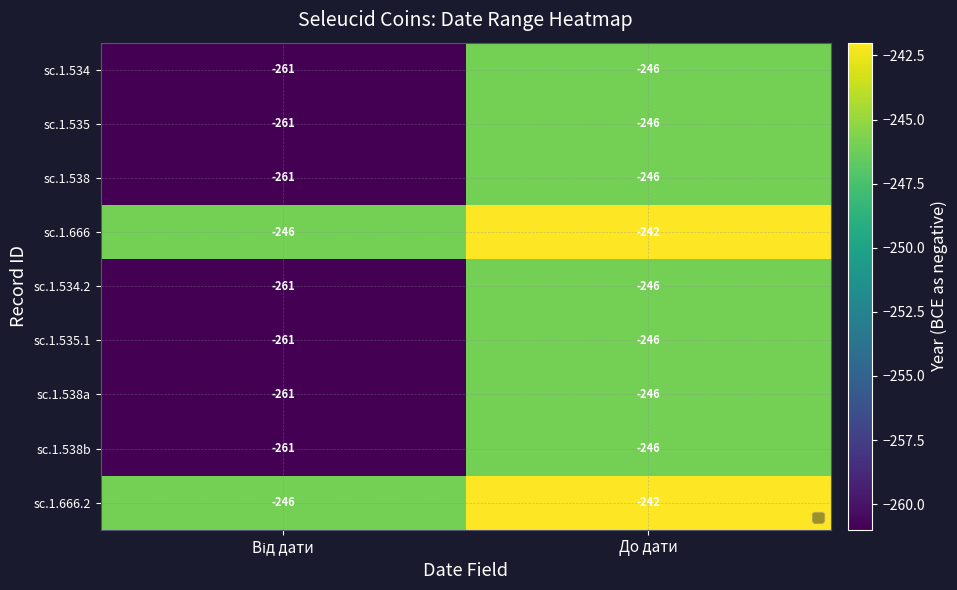

Count the number of data series in this chart.

9